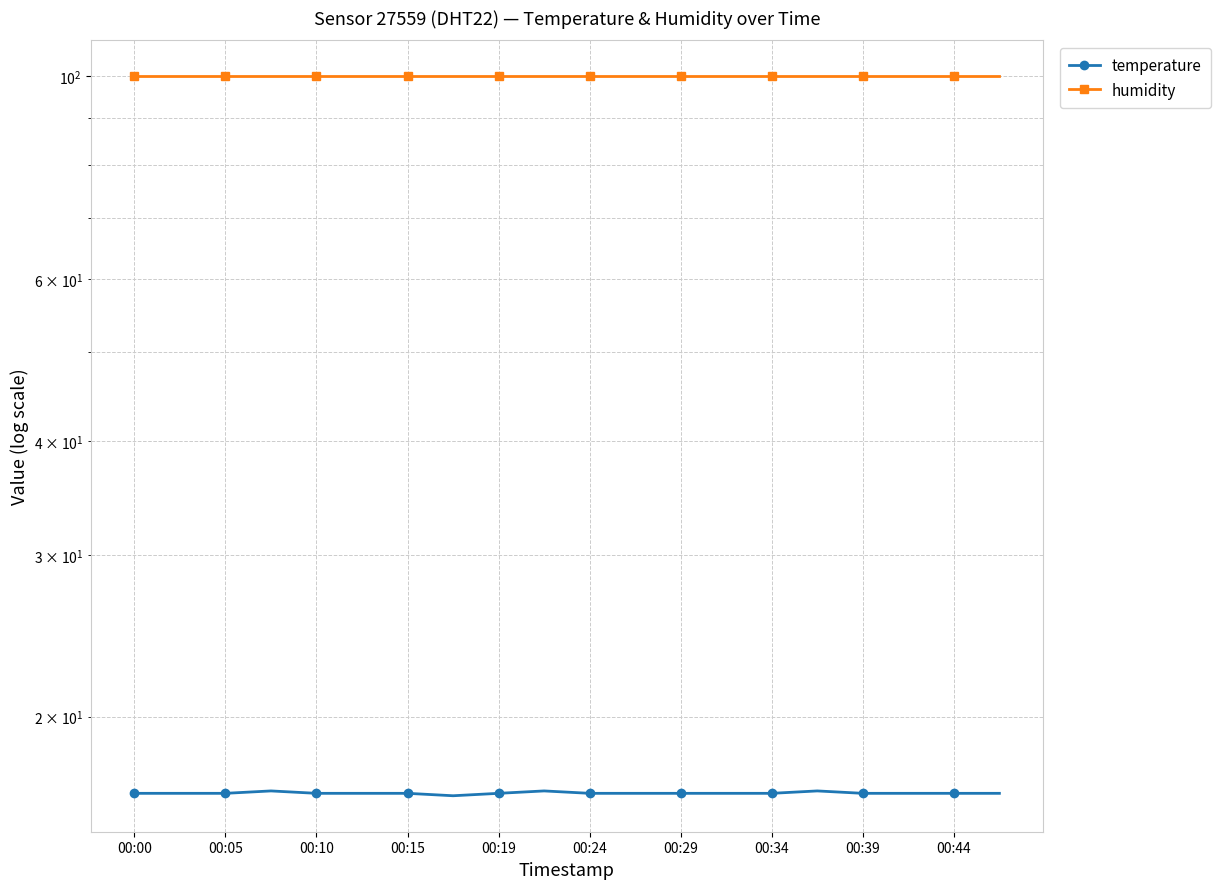

At 13, list the series in order from largest to smallest.

humidity, temperature